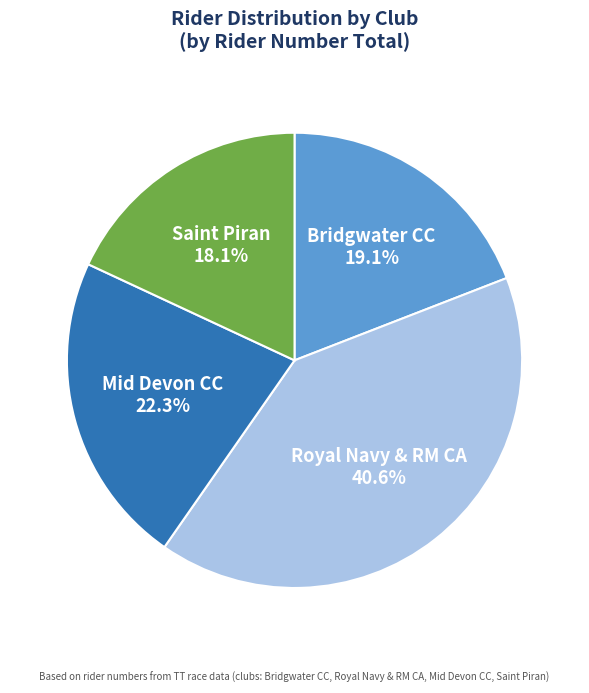

Does Royal Navy & RM CA account for over 50% of the chart?

No